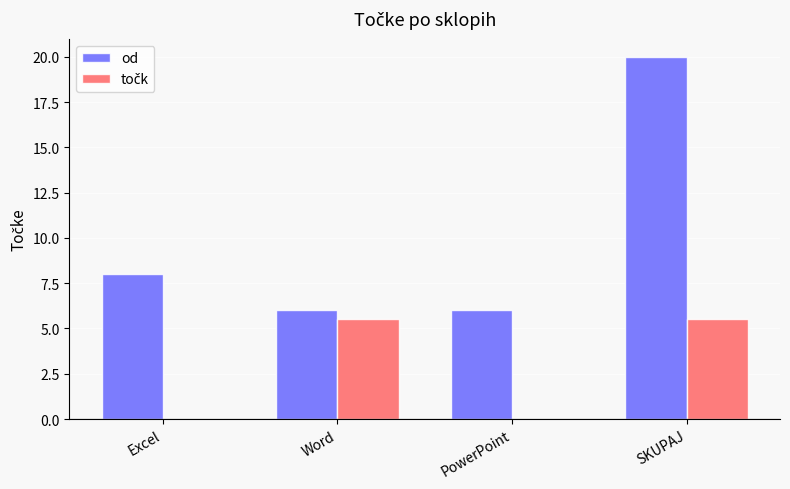

What is the sum of the od values at SKUPAJ and Word?

26.0